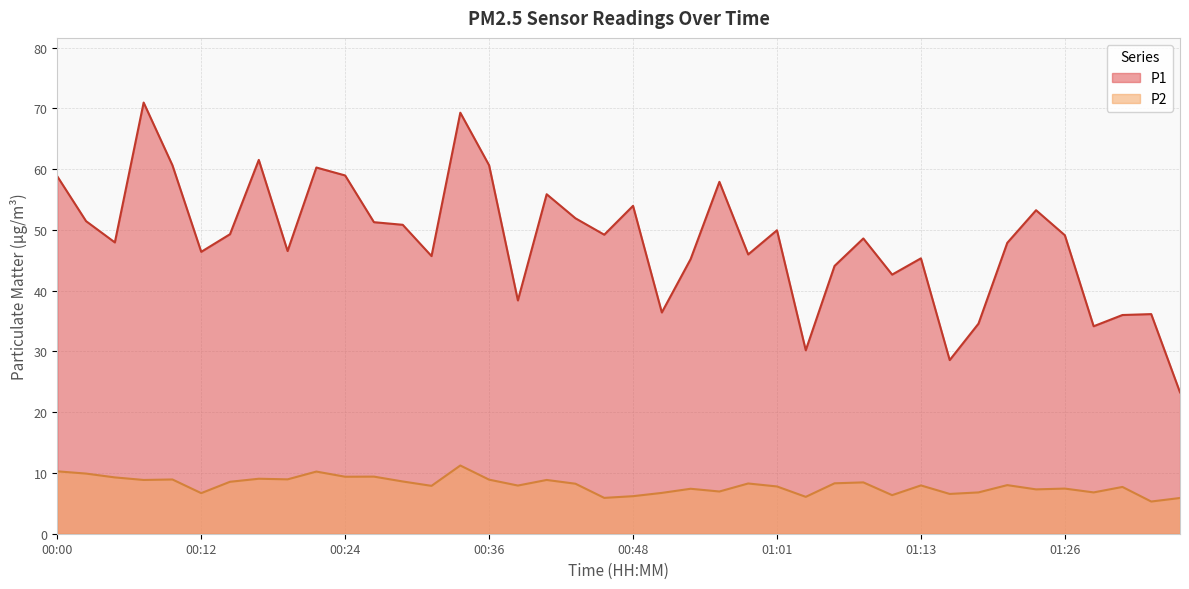

Reading right to left, transcribe all the data shown in this chart.

P1: 01:35=23.3	01:33=36.1	01:30=36.0	01:28=34.1	01:26=49.1	01:23=53.2	01:21=47.9	01:18=34.6	01:16=28.6	01:13=45.3	01:11=42.6	01:08=48.6	01:06=44.1	01:03=30.2	01:01=50.0	00:58=46.0	00:56=57.9	00:53=45.2	00:51=36.4	00:48=54.0	00:46=49.2	00:44=51.9	00:41=55.9	00:39=38.4	00:36=60.6	00:34=69.3	00:31=45.7	00:29=50.9	00:26=51.3	00:24=59.0	00:22=60.3	00:19=46.5	00:17=61.5	00:14=49.3	00:12=46.4	00:10=60.6	00:07=71.0	00:05=48.0	00:02=51.5	00:00=58.8
P2: 01:35=5.9	01:33=5.3	01:30=7.7	01:28=6.8	01:26=7.4	01:23=7.3	01:21=8.0	01:18=6.8	01:16=6.5	01:13=8.0	01:11=6.3	01:08=8.4	01:06=8.3	01:03=6.1	01:01=7.8	00:58=8.3	00:56=7.0	00:53=7.4	00:51=6.7	00:48=6.2	00:46=5.9	00:44=8.2	00:41=8.8	00:39=7.9	00:36=8.9	00:34=11.2	00:31=7.9	00:29=8.6	00:26=9.4	00:24=9.4	00:22=10.2	00:19=8.9	00:17=9.1	00:14=8.6	00:12=6.7	00:10=8.9	00:07=8.8	00:05=9.3	00:02=9.9	00:00=10.3